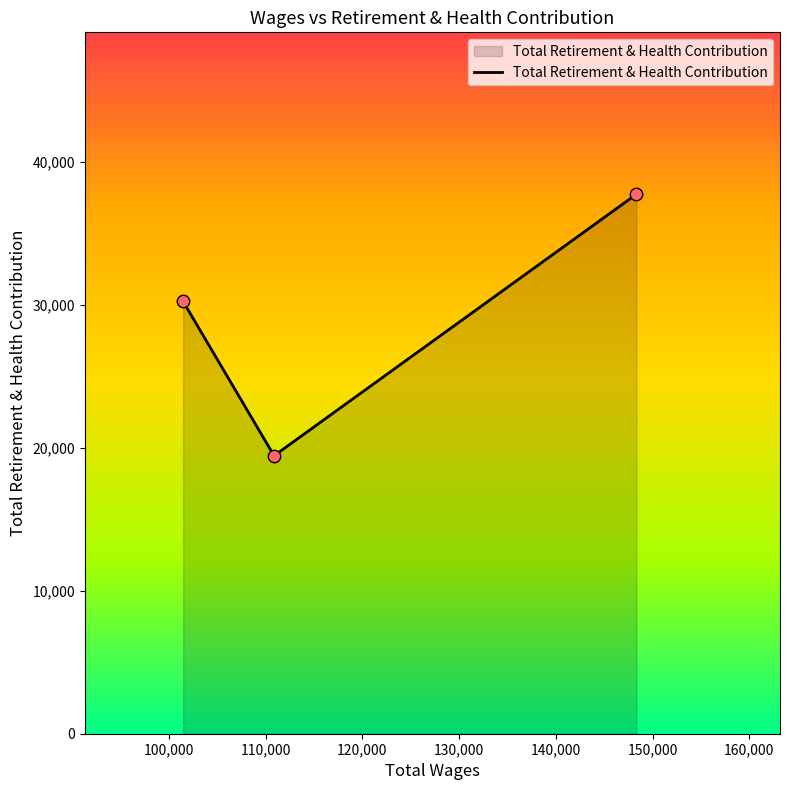

What is the smallest value displayed?

19442